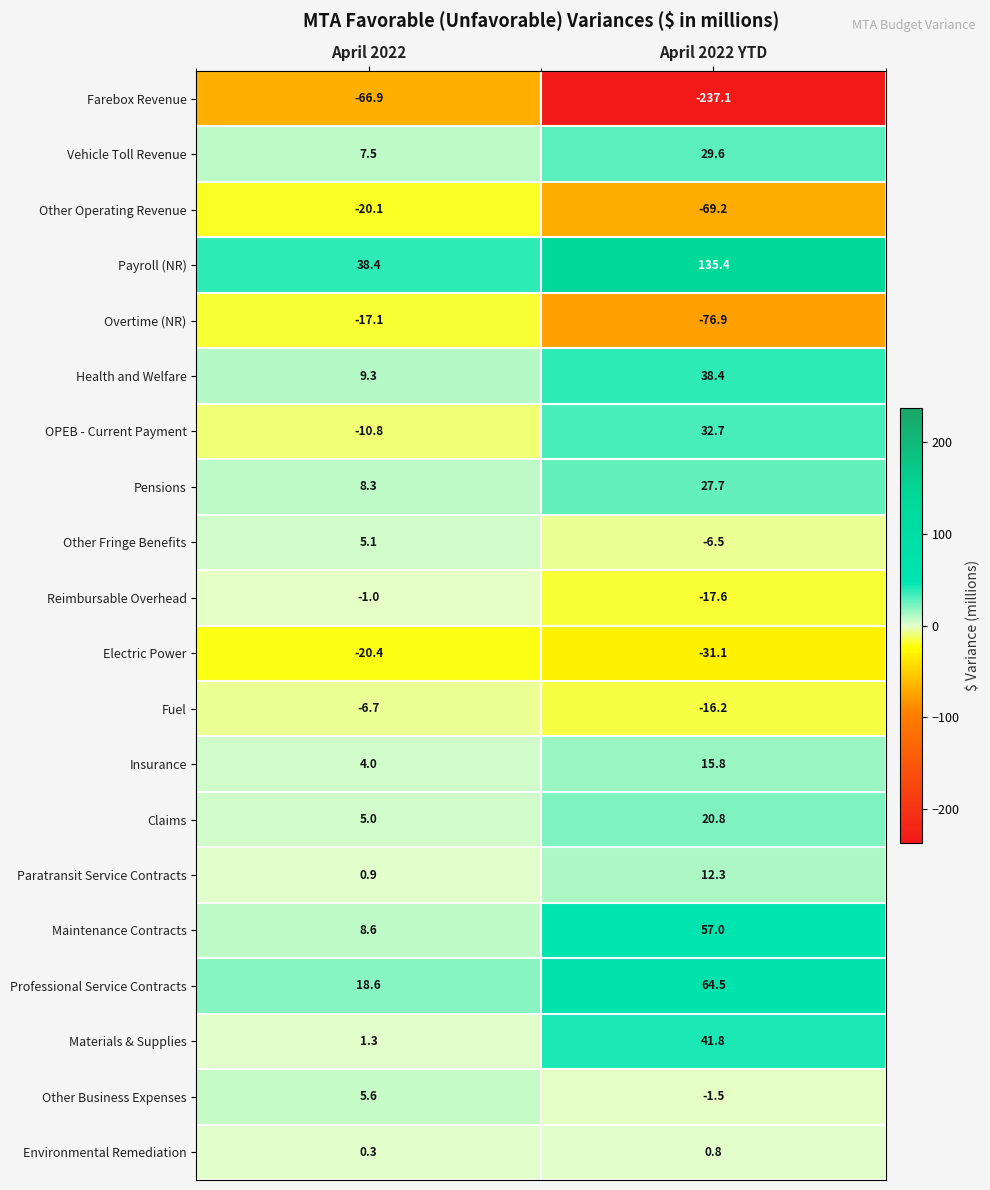

What is the minimum value shown in the chart?

-237.1